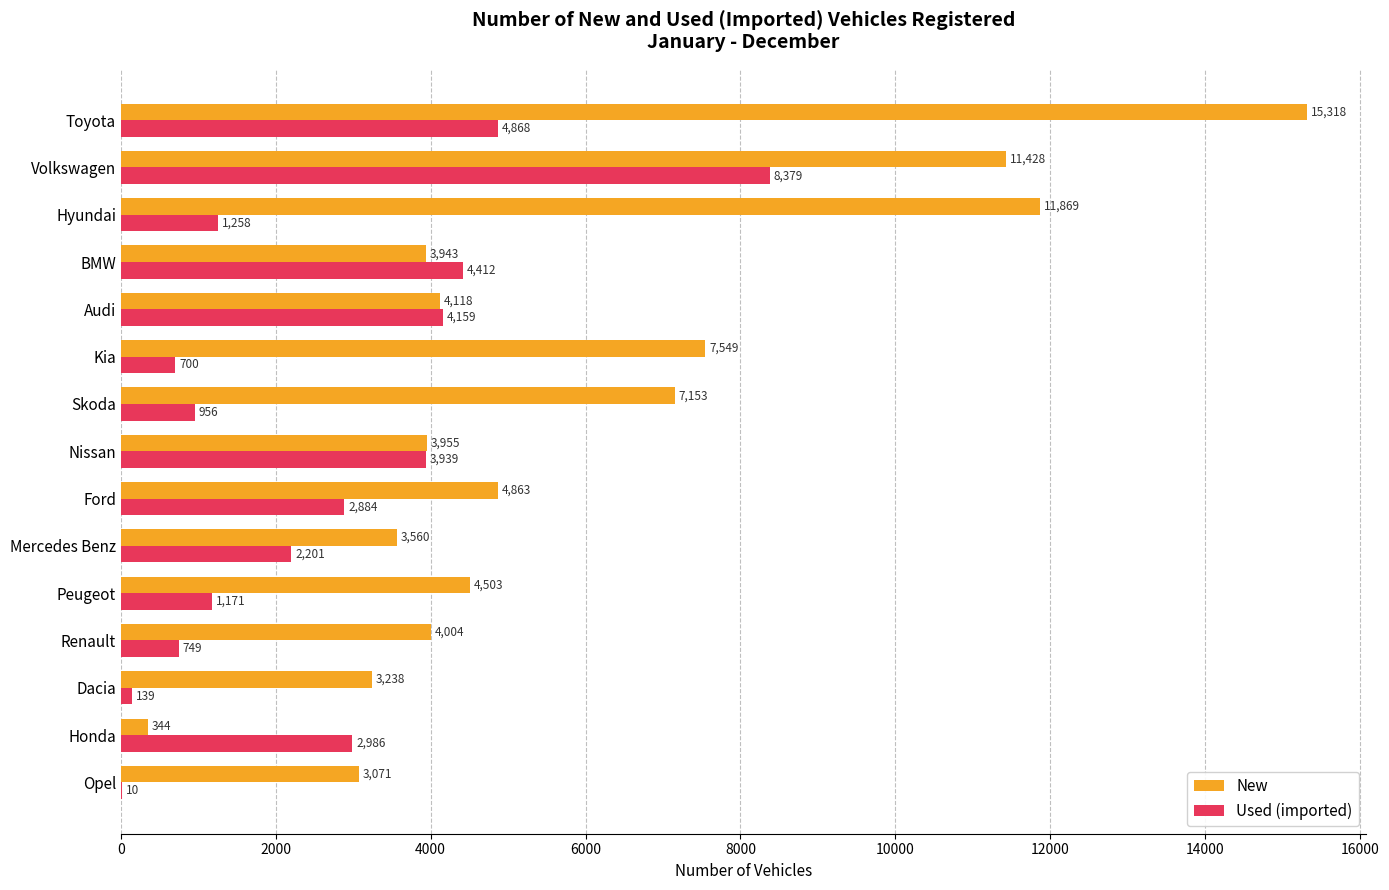

The value of Used (imported) at Peugeot is 1711. True or false?

False